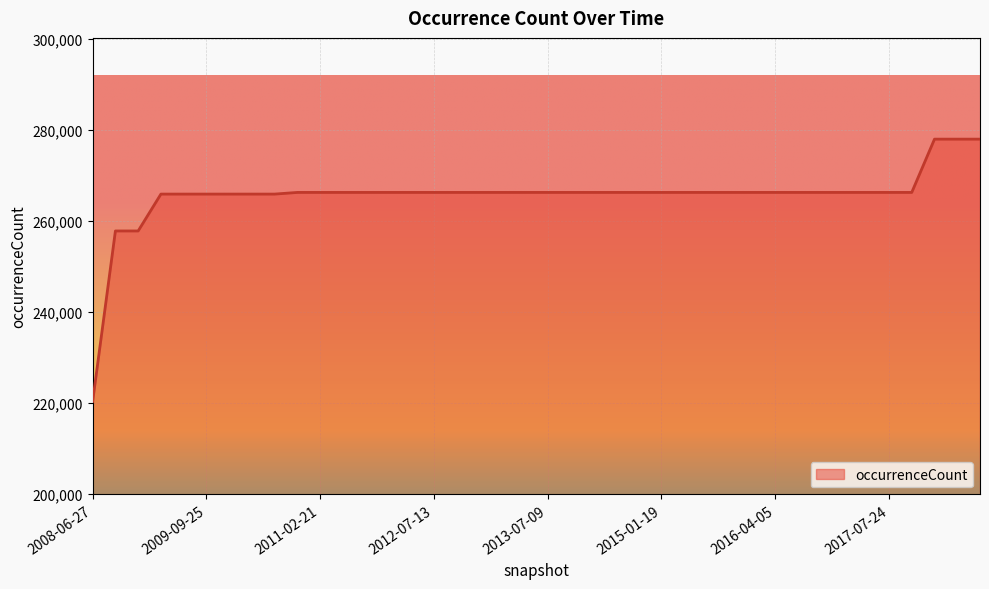

What is the maximum value shown in the chart?

277999